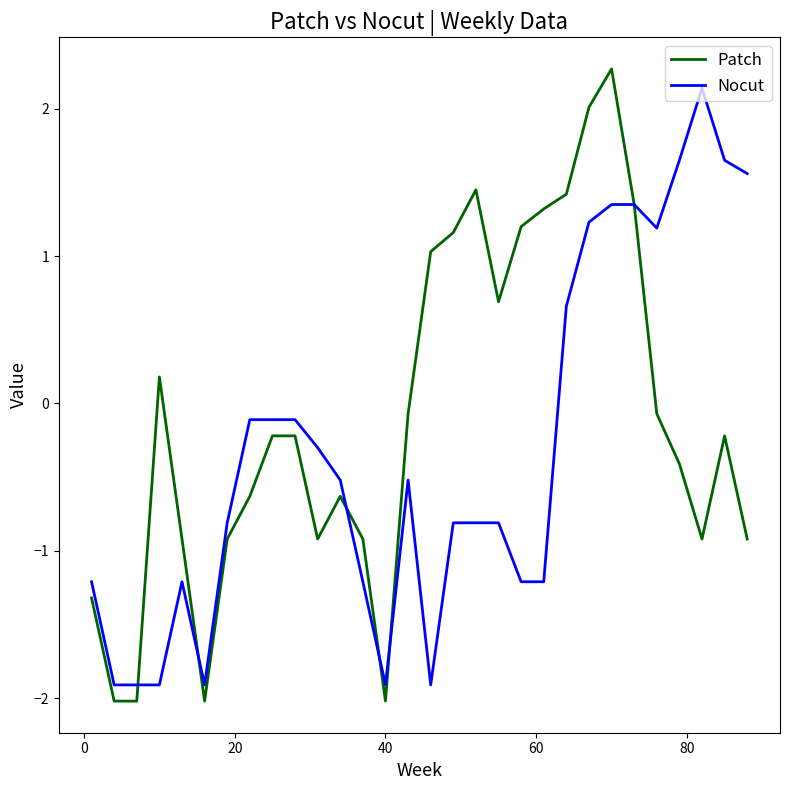

List the series in order of their overall mean, highest first.

Patch, Nocut